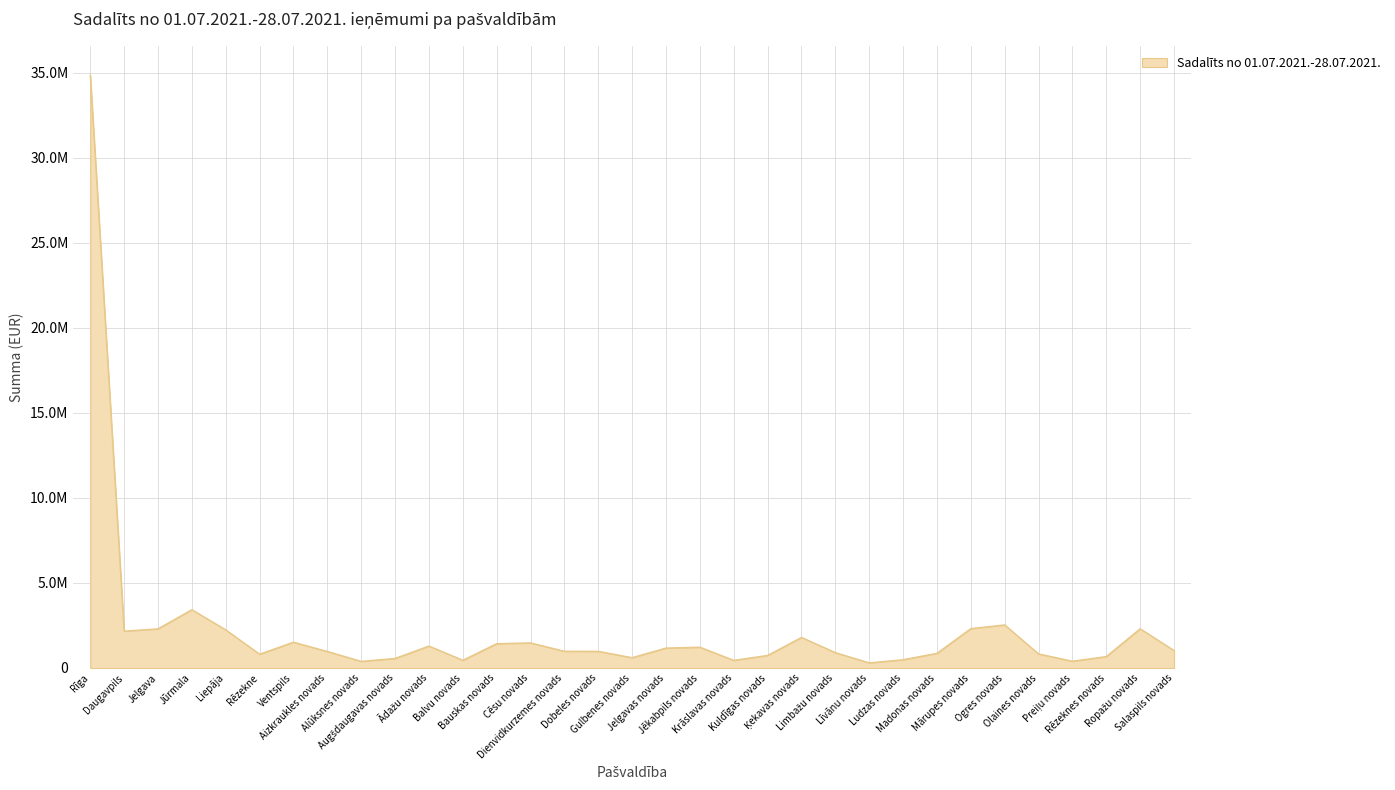

The chart shows a value of 1027919.4 at Salaspils novads. True or false?

True